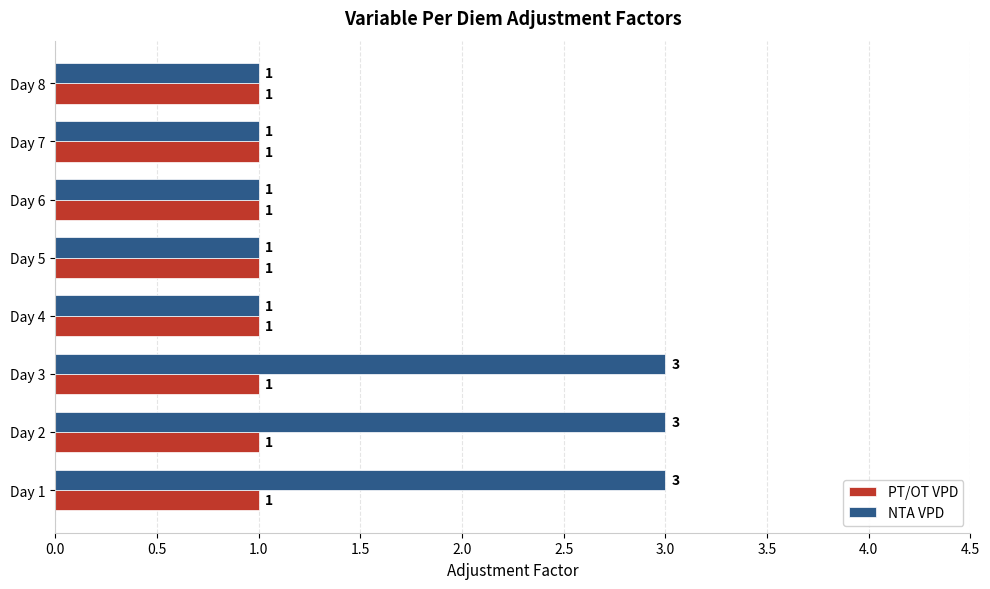

At how many categories does at least one series exceed 2?

3